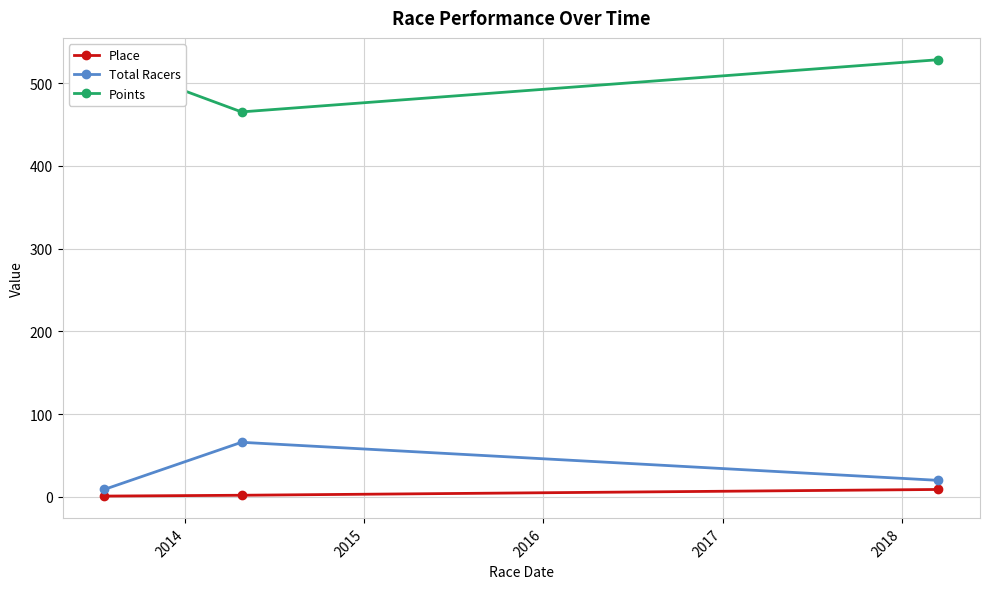

What is the value of the Total Racers point at the 3rd from the left?

20.0